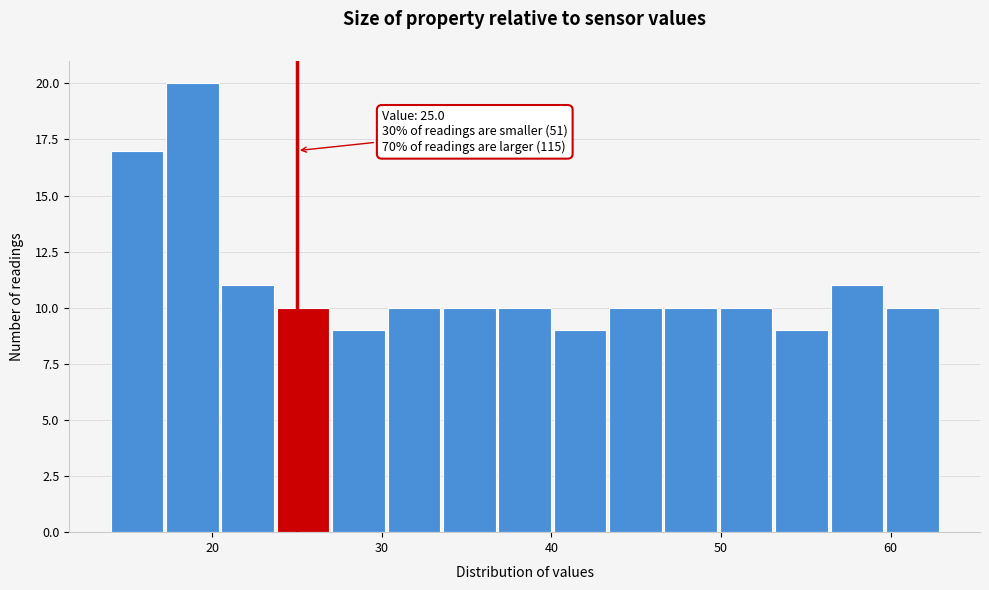

Around what value on the x-axis is the tallest bar? Give the approximate position of its centre, as read against the axis.

19